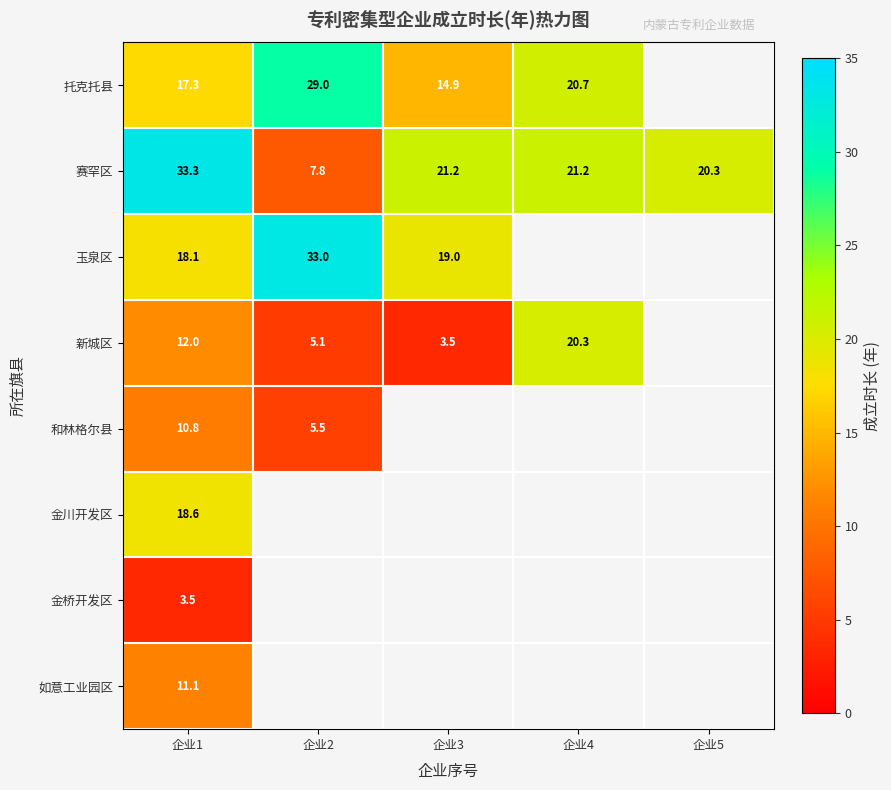

Rank the series at 企业1 from lowest to highest value.

金桥开发区, 和林格尔县, 如意工业园区, 新城区, 托克托县, 玉泉区, 金川开发区, 赛罕区